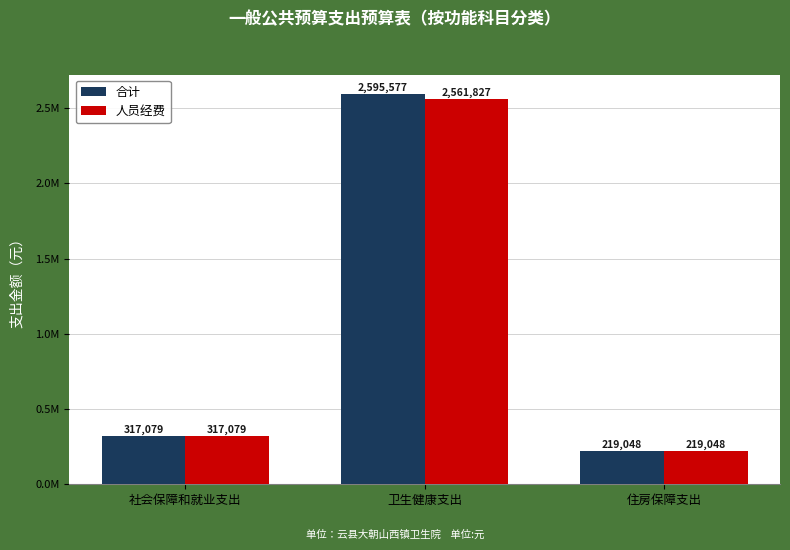

True or false: 人员经费 has a value of 219048.5 at 住房保障支出.

True